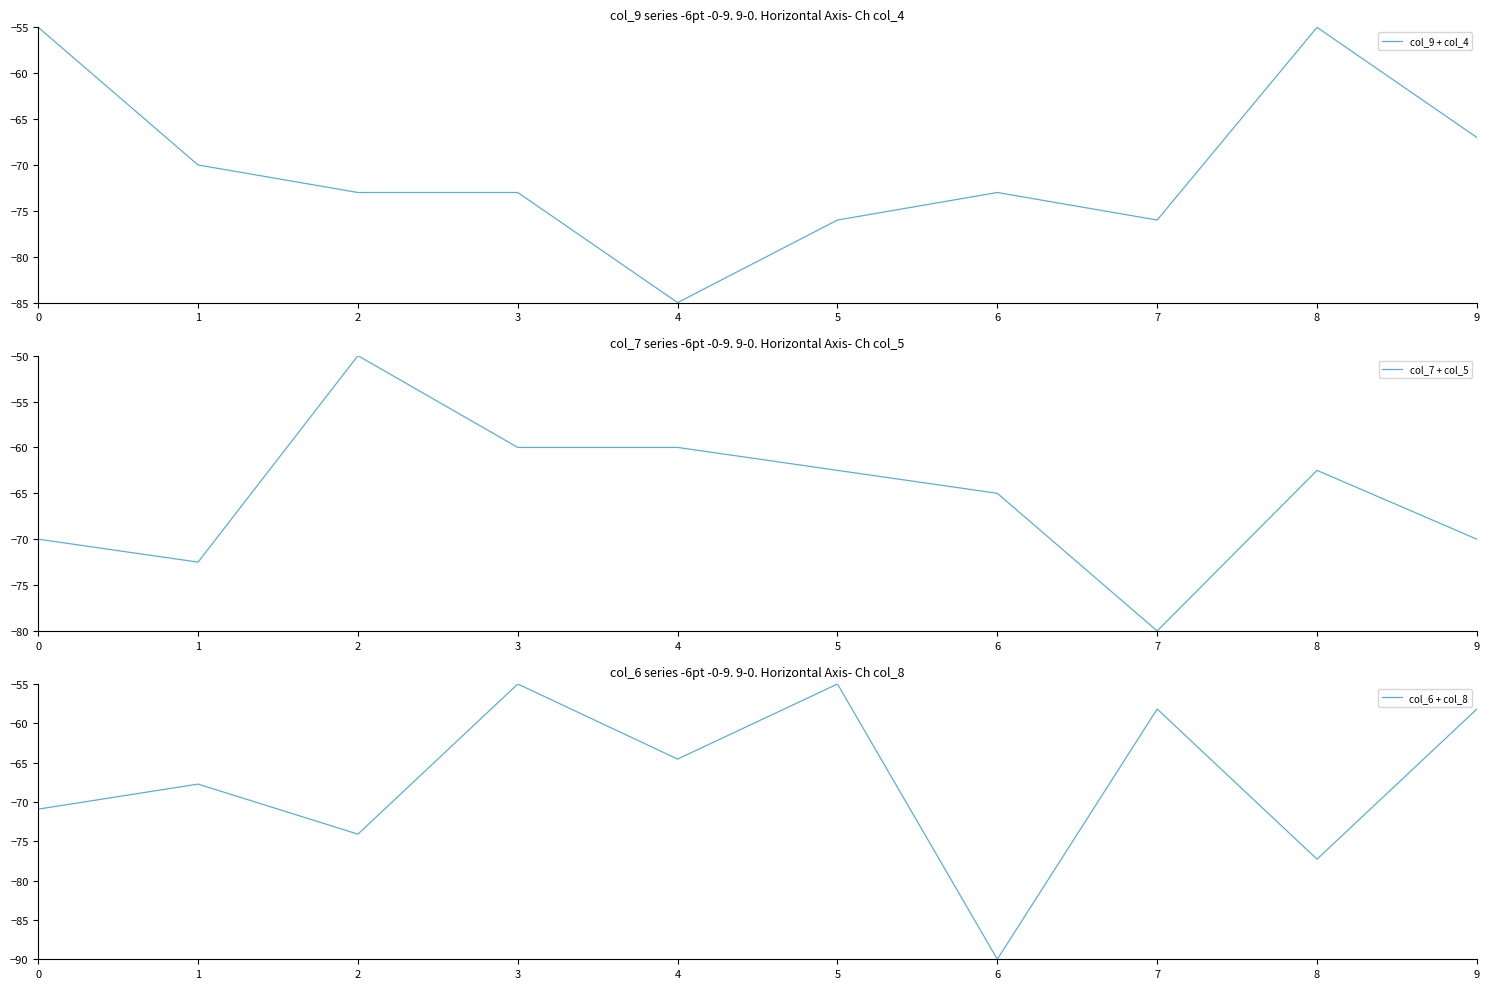

Which has a higher value, 7 or 1?

1